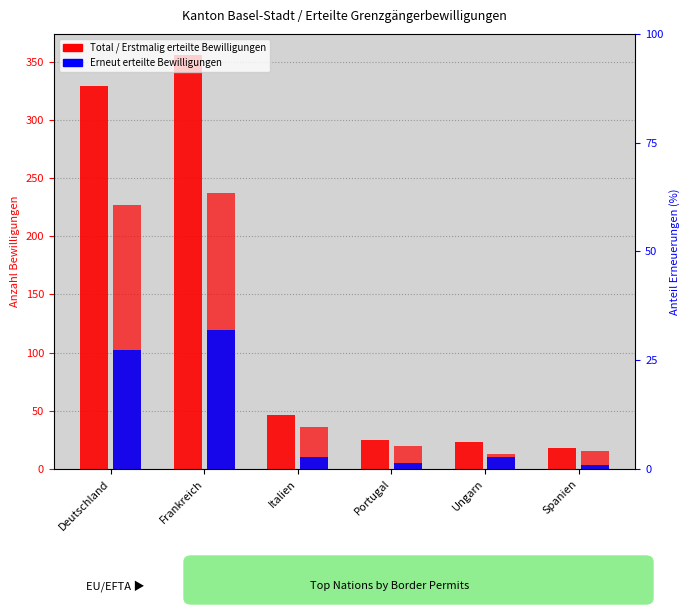

At which category is the sum across all series the highest?

Frankreich